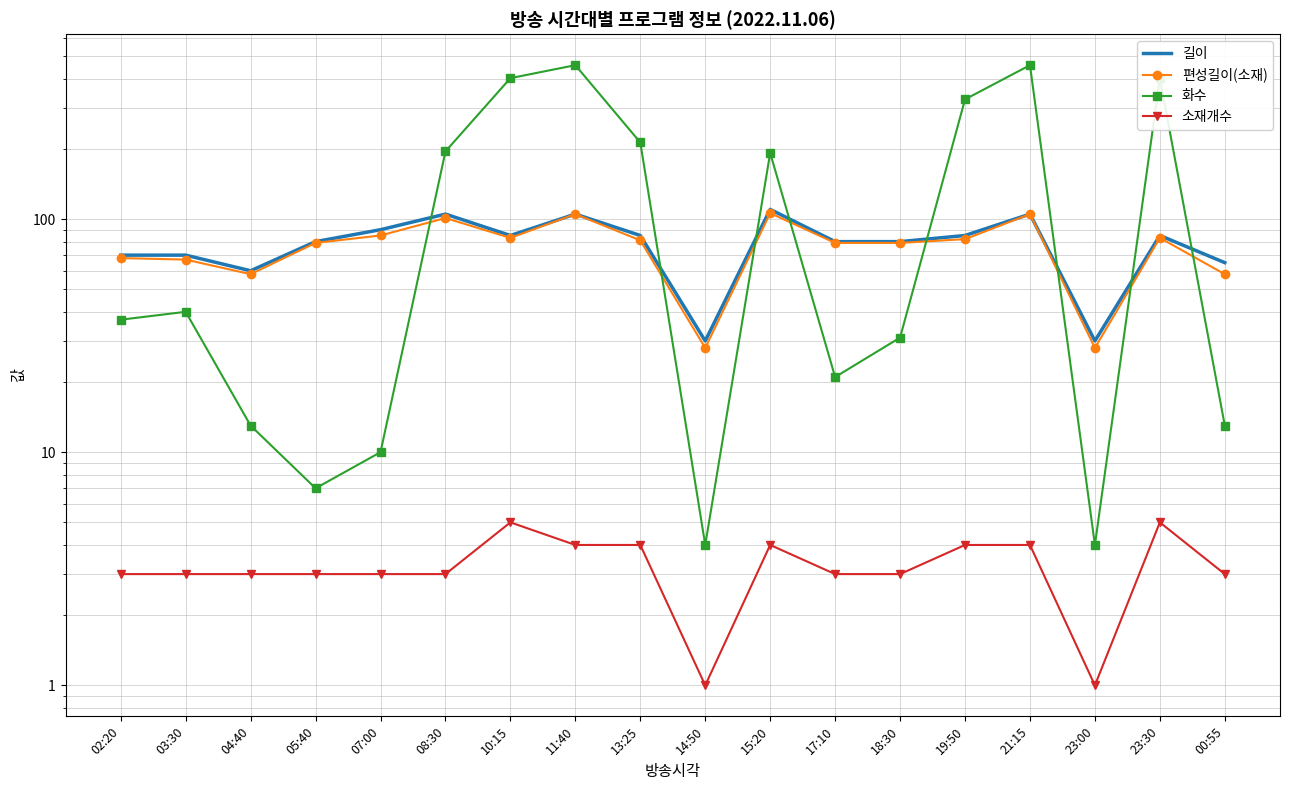

At which category does 길이 reach its first local valley?

04:40